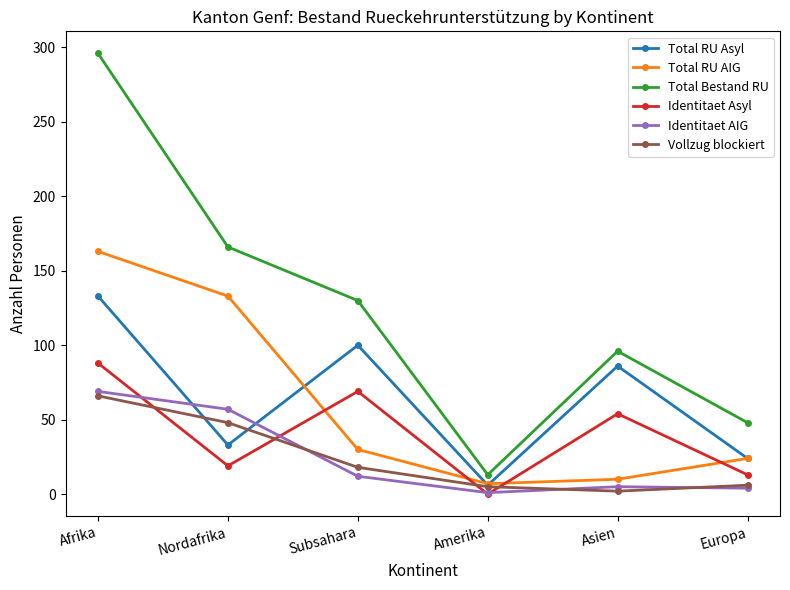

What is the label of the 4th point from the left?

Amerika